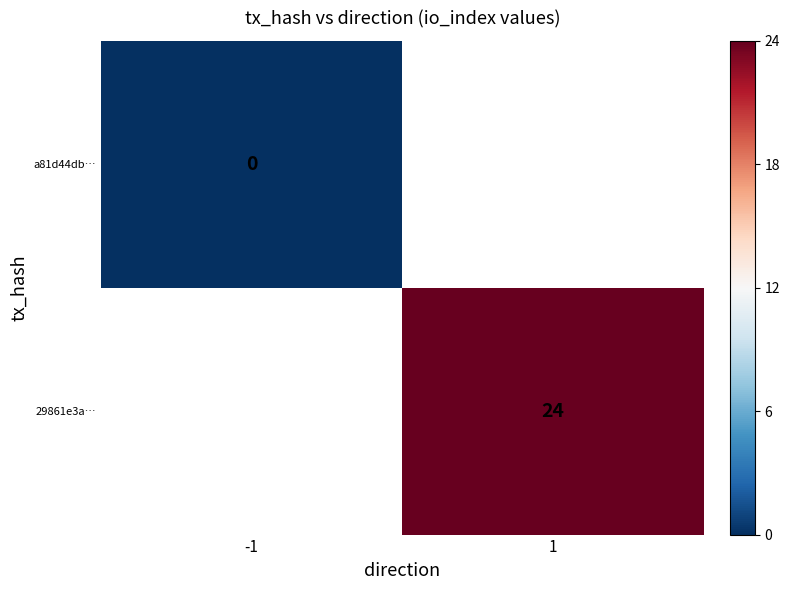

How many series are shown in this chart?

2